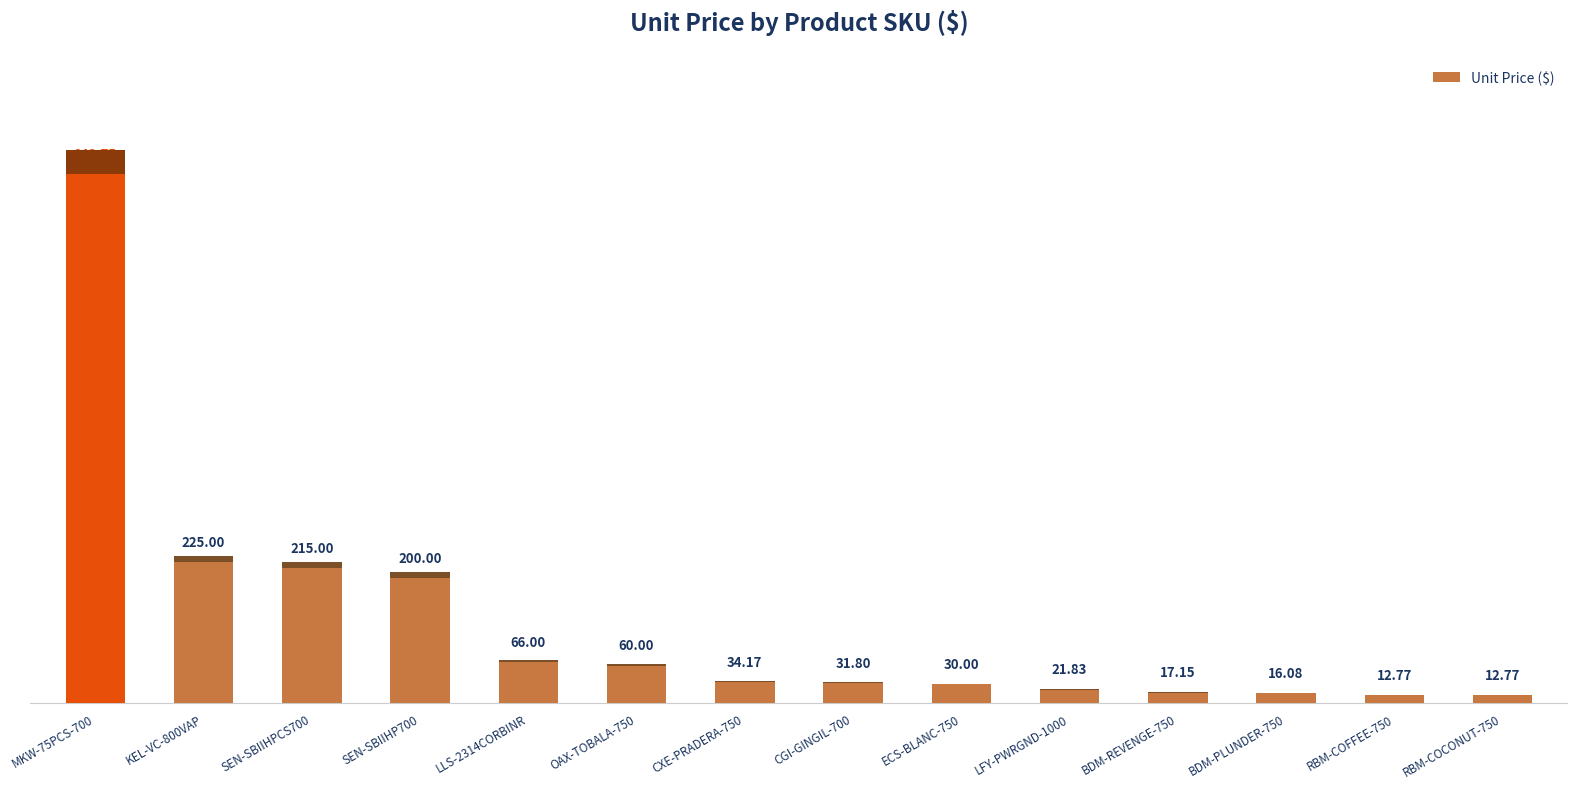

Which has a higher value, ECS-BLANC-750 or BDM-REVENGE-750?

ECS-BLANC-750